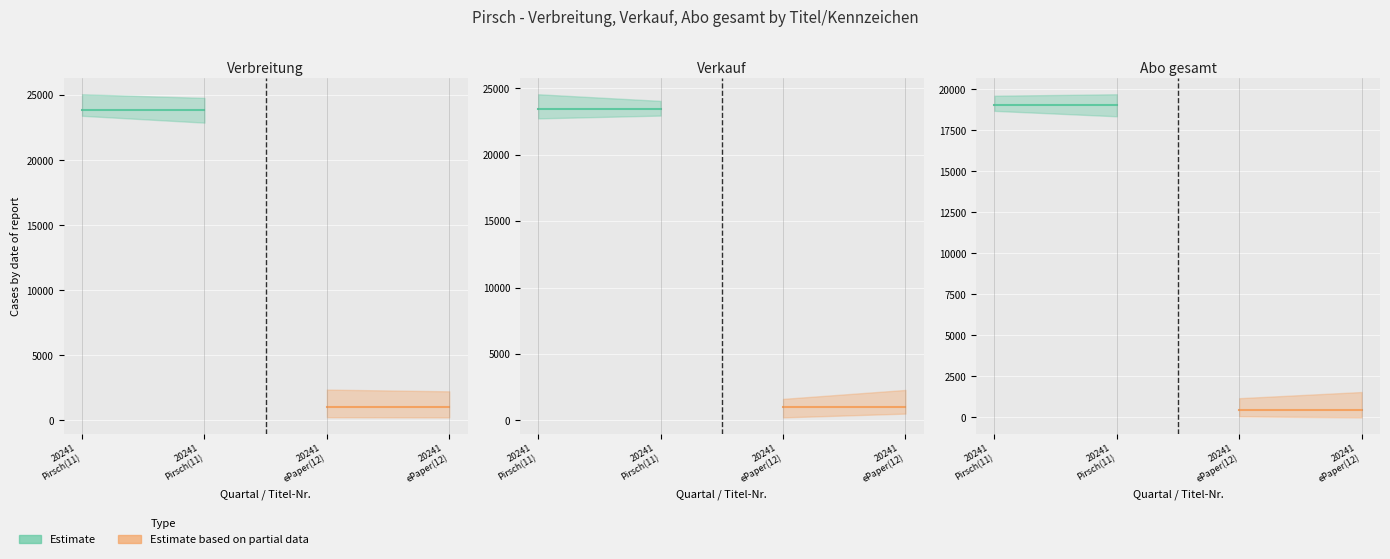

List the series in order of their overall mean, highest first.

Estimate, Estimate based on partial data